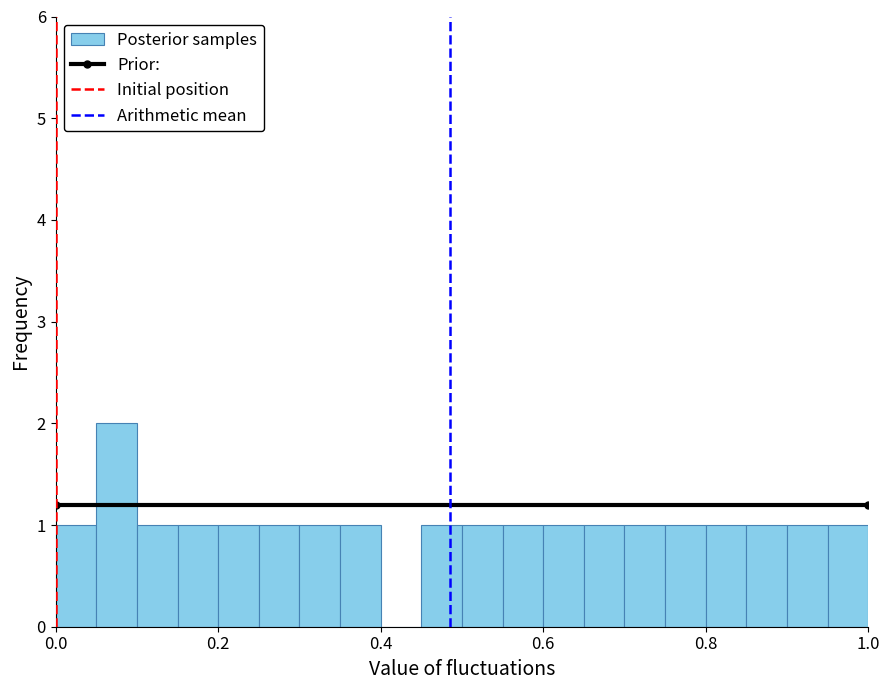

Read against the x-axis, roughly where is the centre of the tallest bar?

0.08